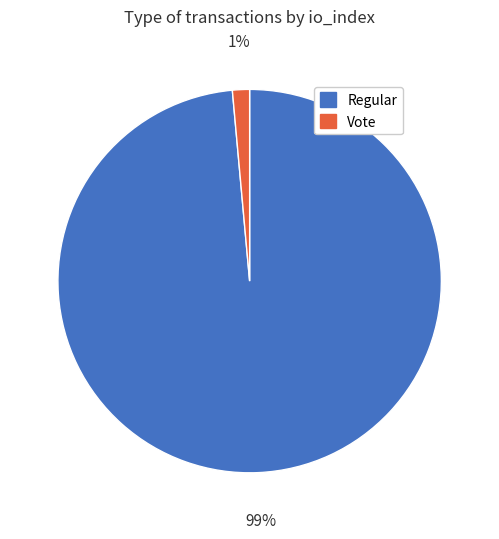

Which category has the biggest portion of the pie?

Regular